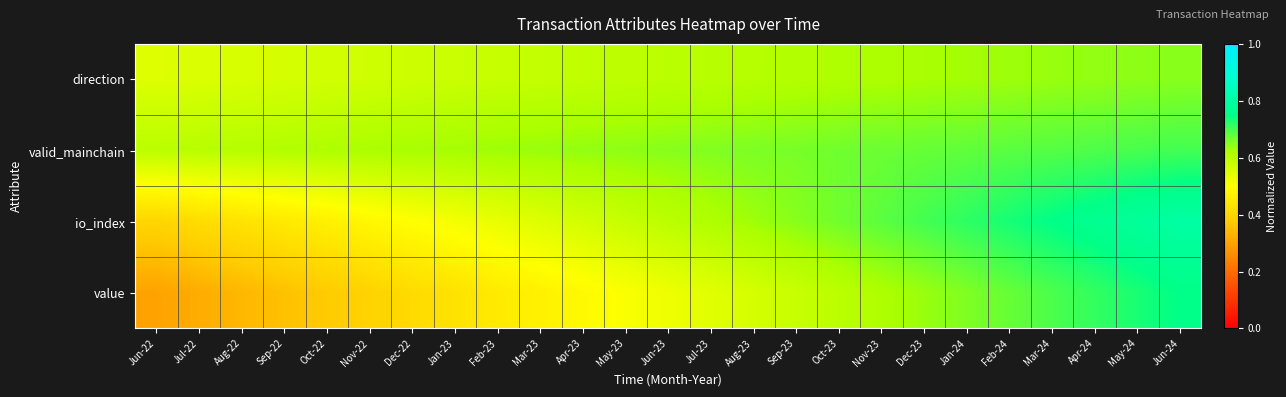

Rank the series by their maximum value, from lowest to highest.

direction, valid_mainchain, value, io_index